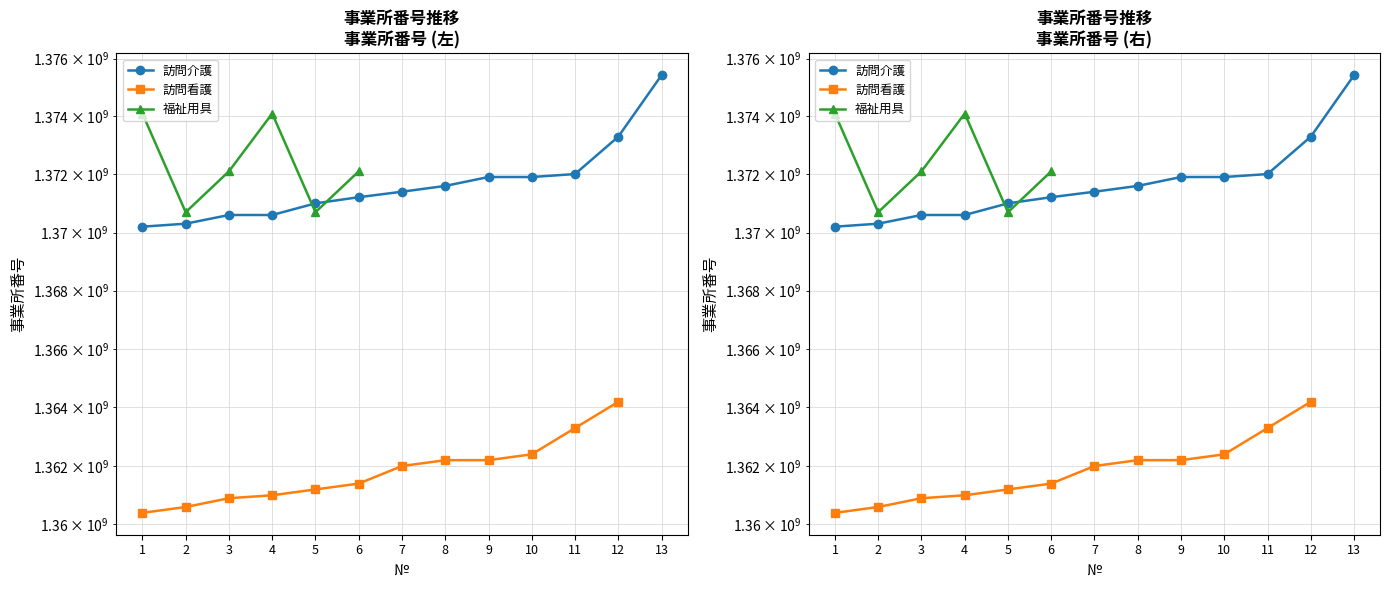

True or false: 訪問看護 and 訪問介護 cross at least once.

False